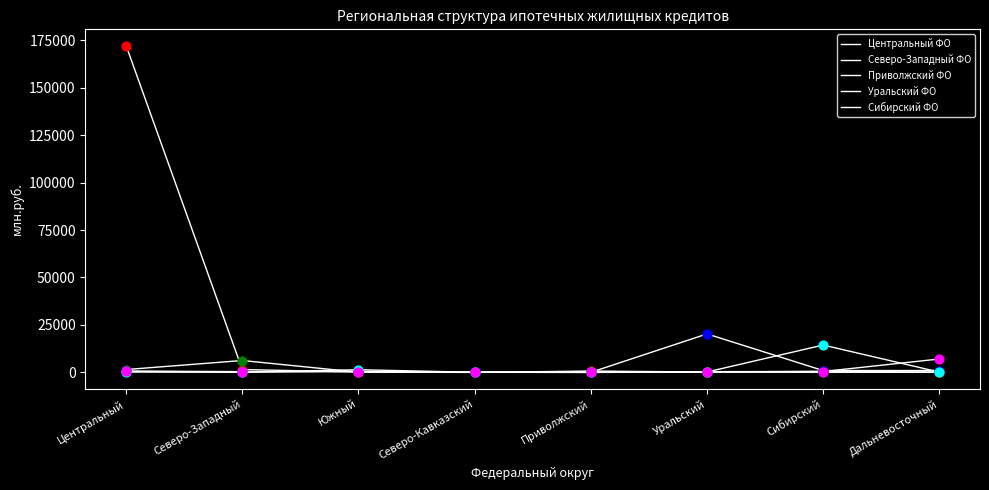

How many lines are shown in the chart?

5